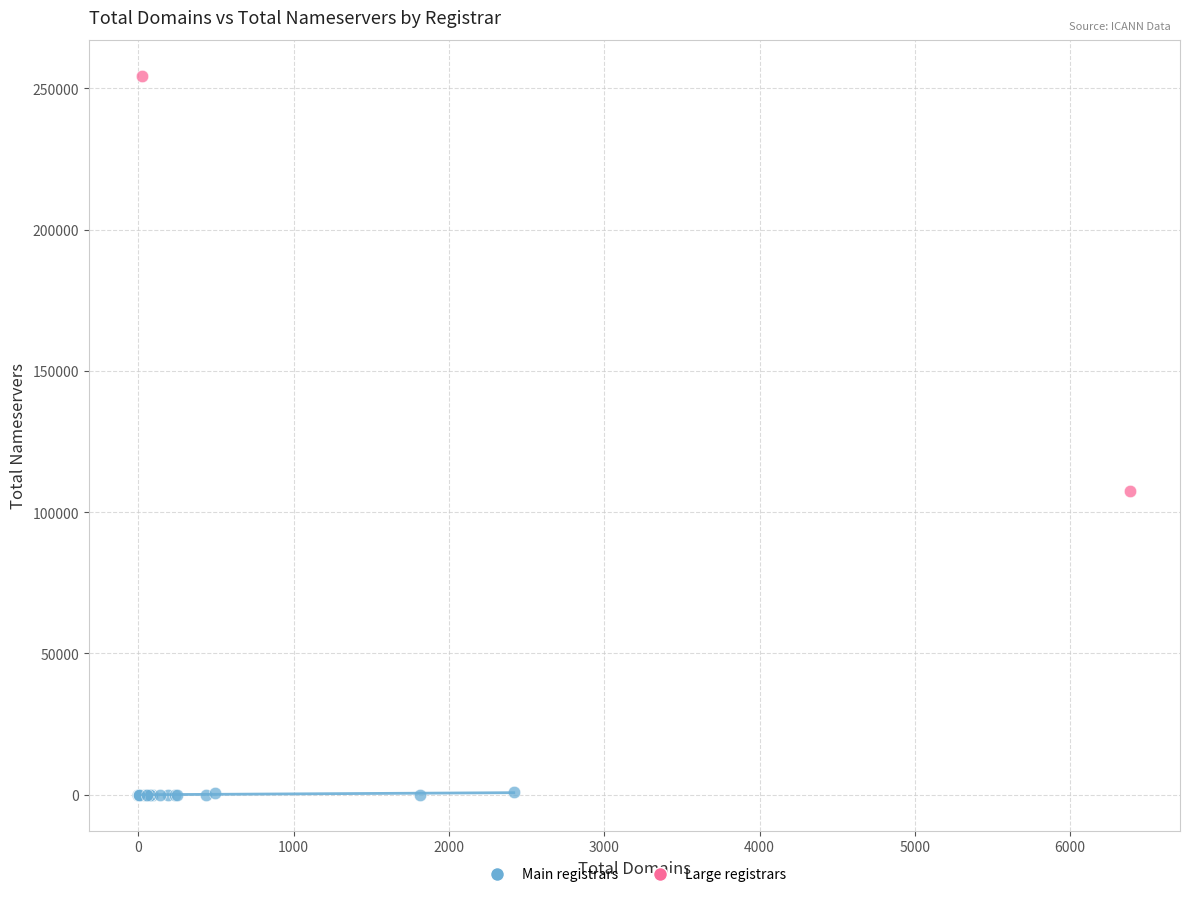

What are all the series names shown in the legend?

Main registrars, Large registrars